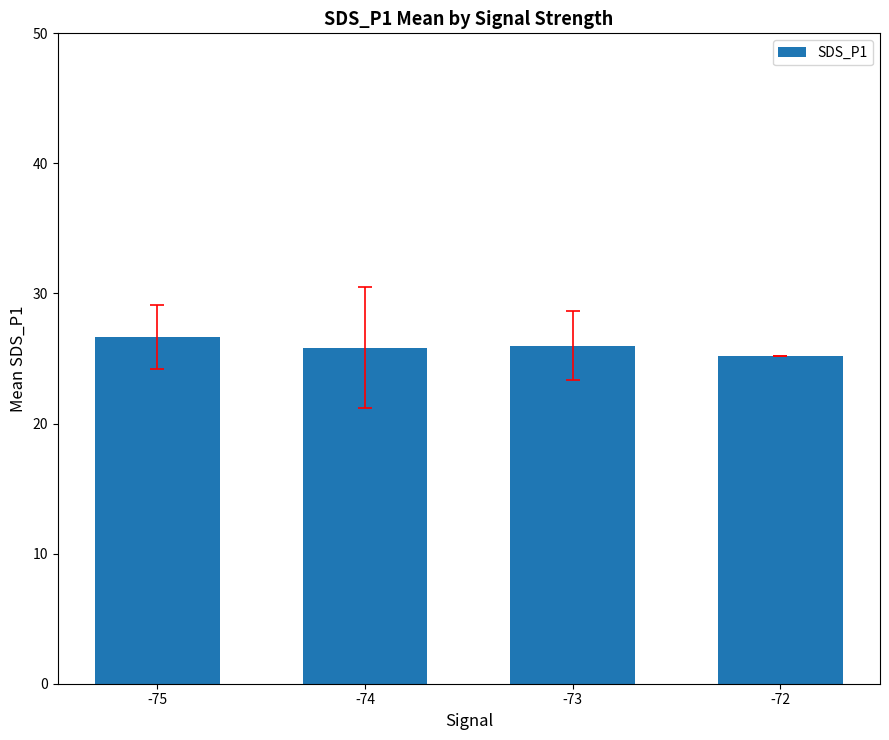

The value at -75 is 12.9. True or false?

False